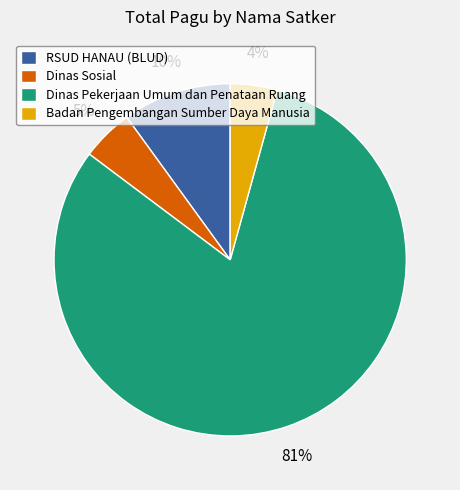

To the nearest percent, what is the difference between the largest and smallest slice percentages?

77%